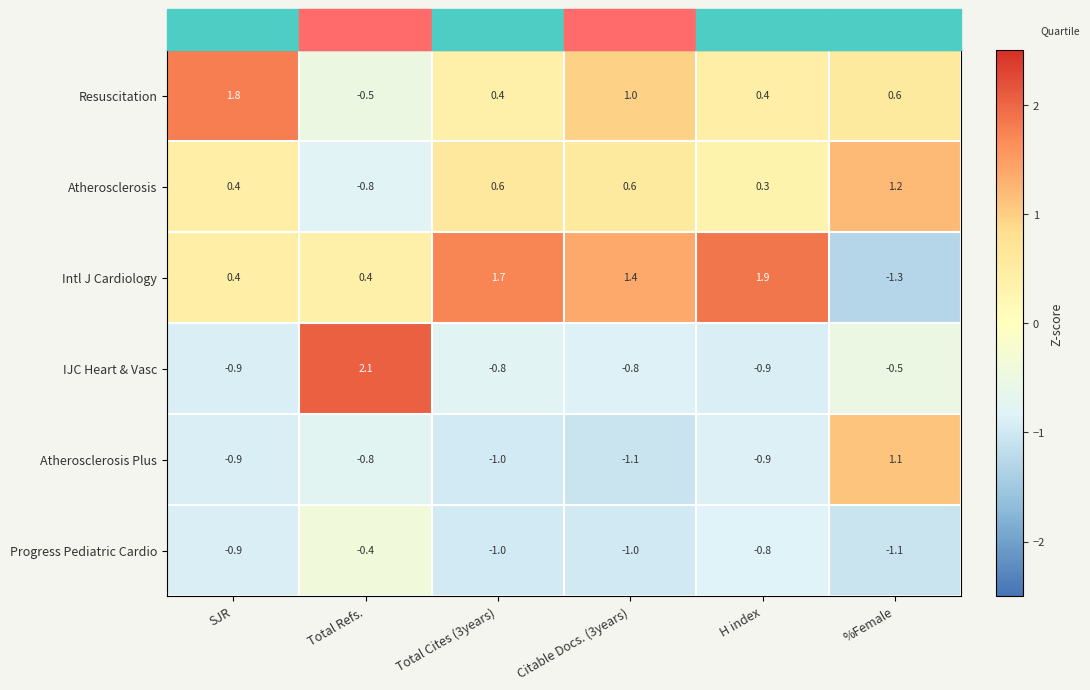

Between Total Refs. and Total Cites (3years), which series saw the biggest shift?

IJC Heart & Vasc